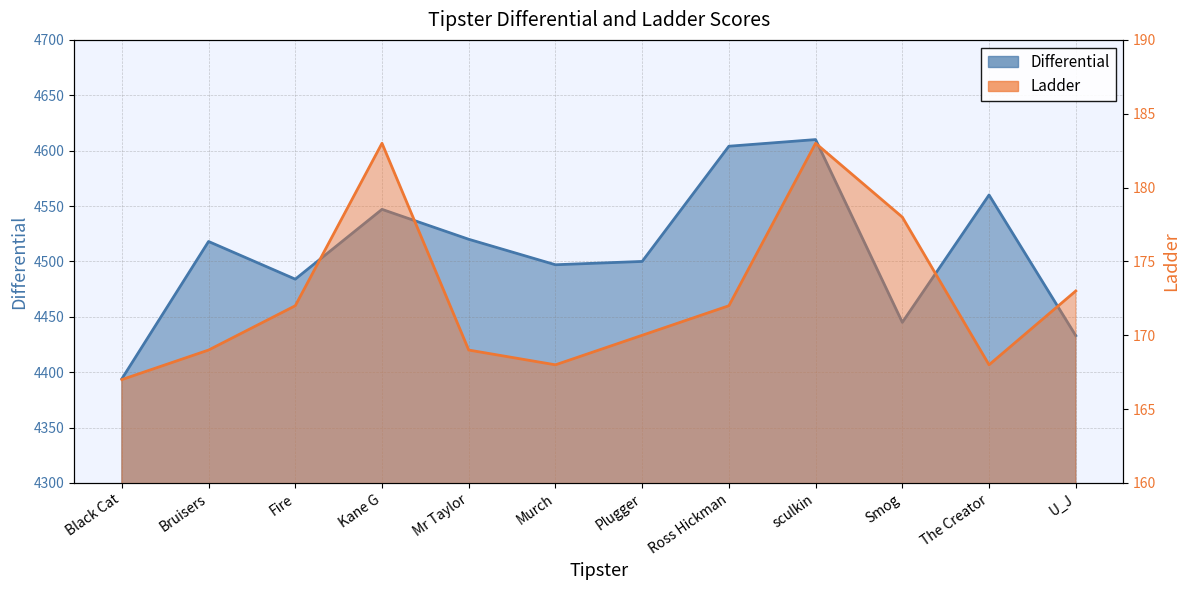

Which series has the largest range (max minus min)?

Differential